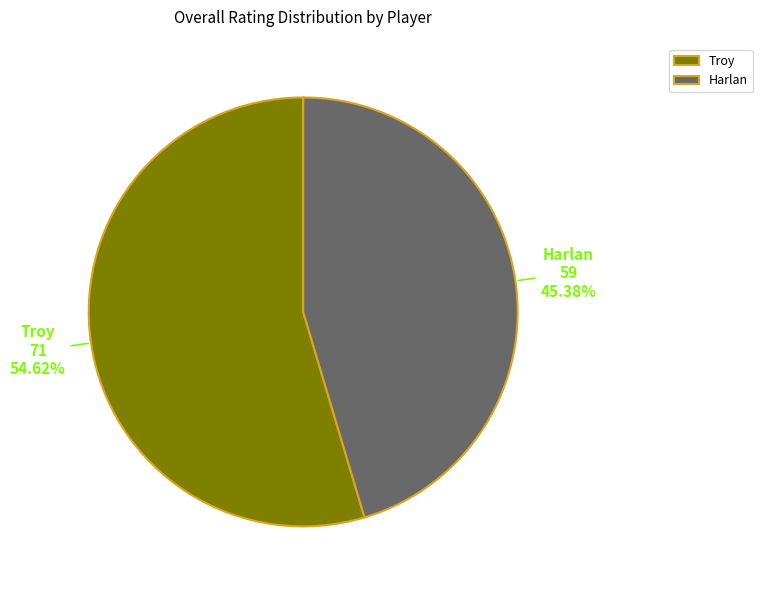

To the nearest percent, what is the difference between the Troy and Harlan slice percentages?

9%